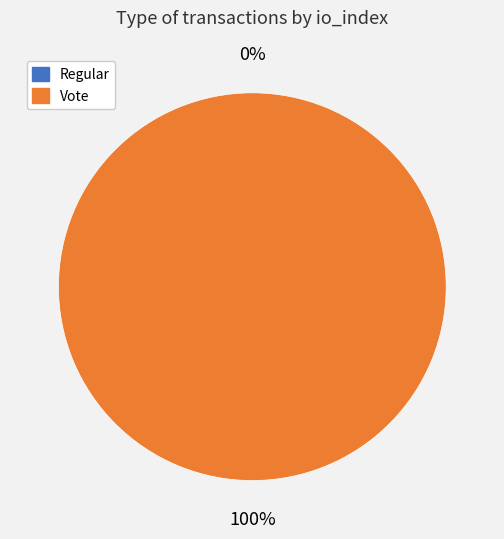

To the nearest percent, what percentage of the pie is Vote (io_index=2)?

100%